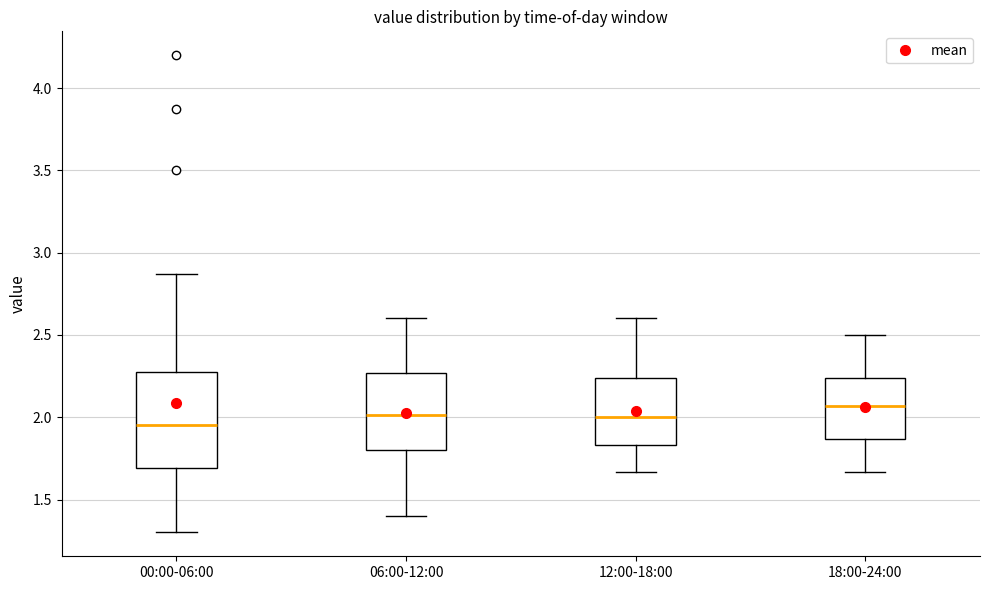

Where is the upper edge of the box for 18:00-24:00 on the y-axis? The values are not printed on the chart, so give them approximately, as read against the axis.

2.25